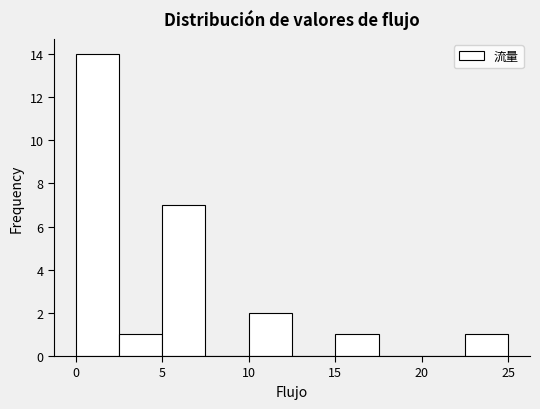

Which range on the x-axis has the tallest bar?

0.0 to 2.5